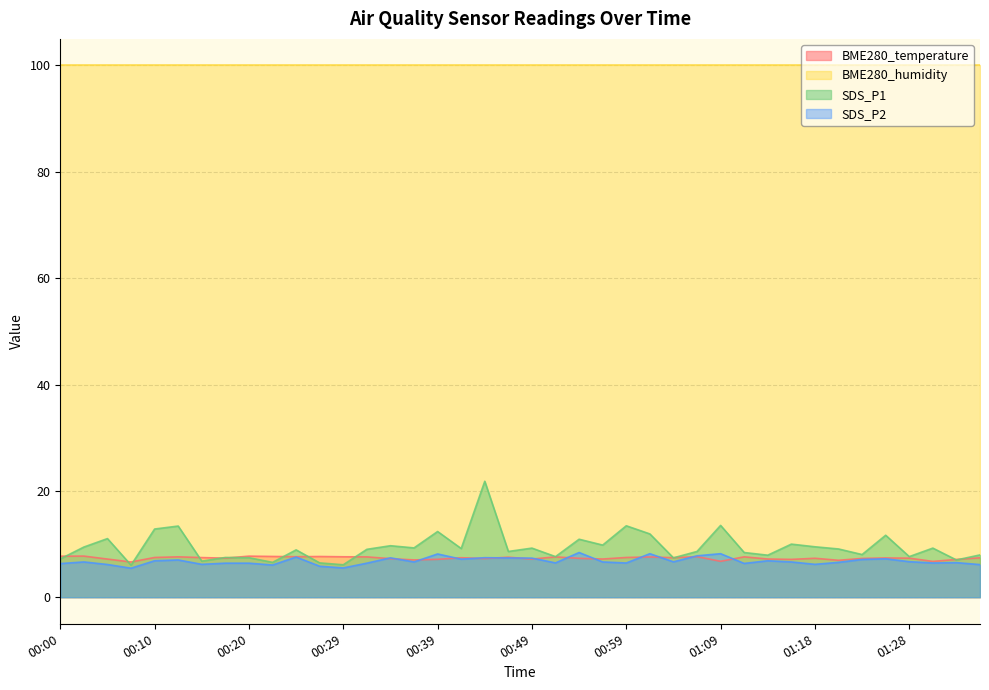

What is the value of the SDS_P2 point at the 40th from the left?

6.1